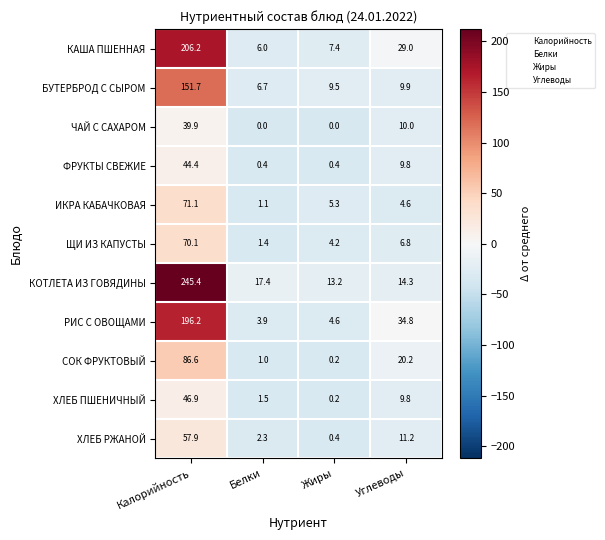

The value of ЩИ ИЗ КАПУСТЫ at Углеводы is 10.6. True or false?

False